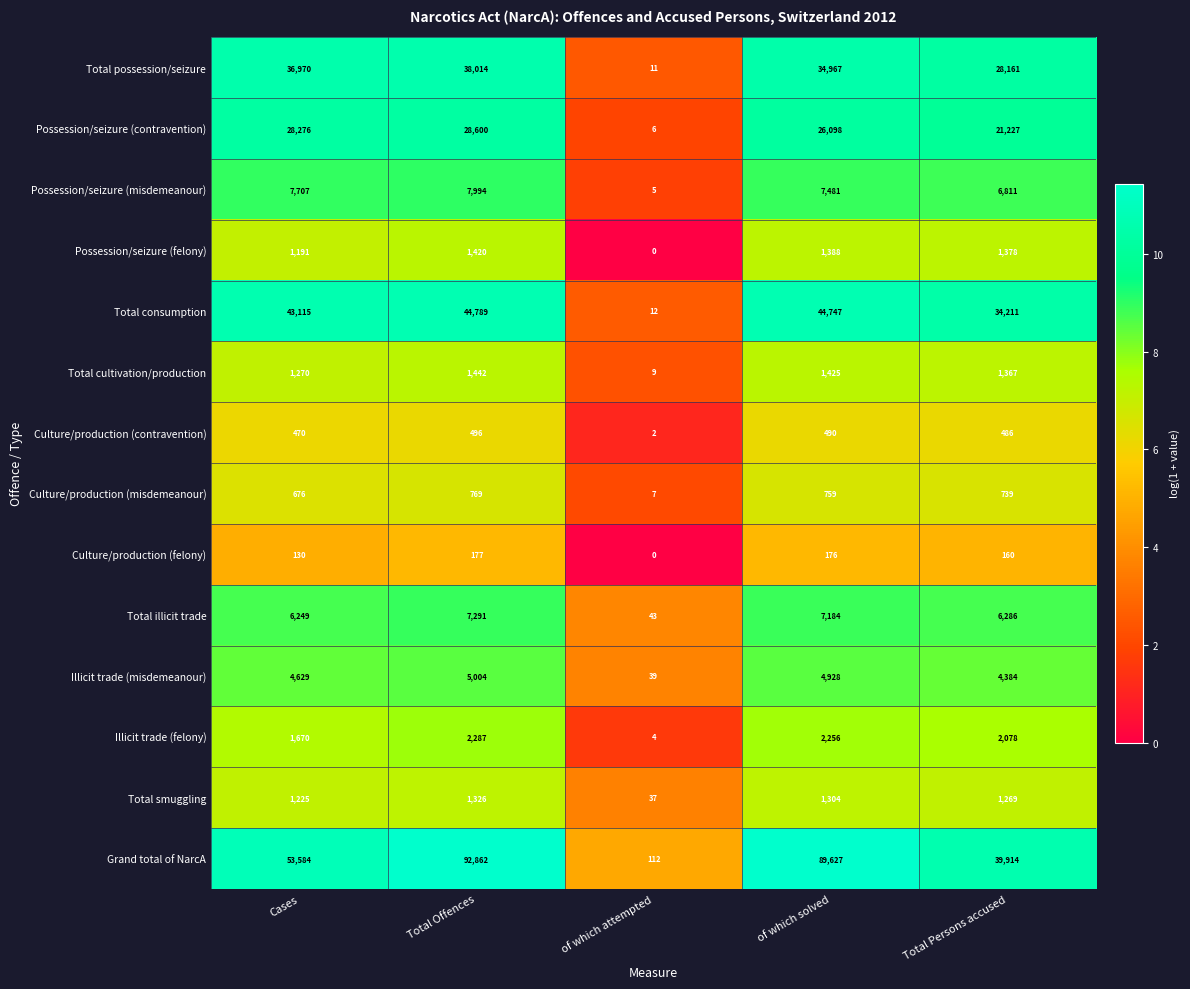

Which series has the widest spread of values?

Grand total of NarcA